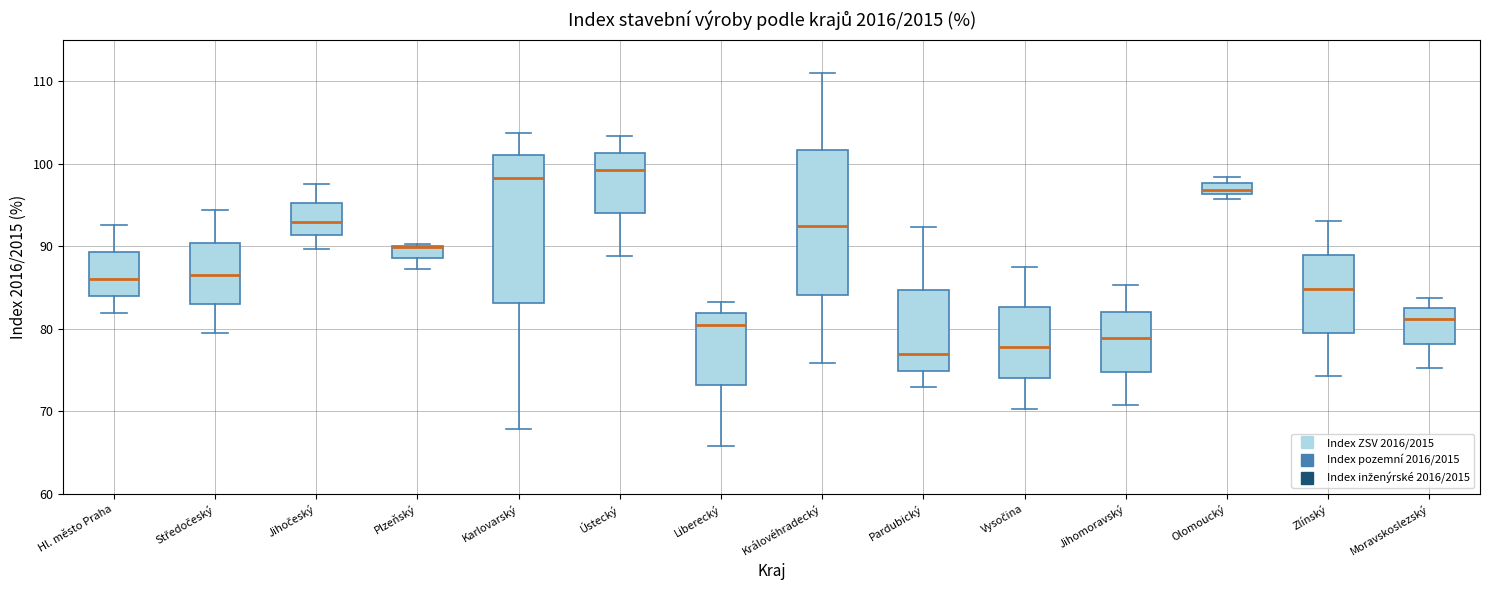

Where does the upper whisker of the box for Moravskoslezský end on the y-axis? The values are not printed on the chart, so give them approximately, as read against the axis.

84